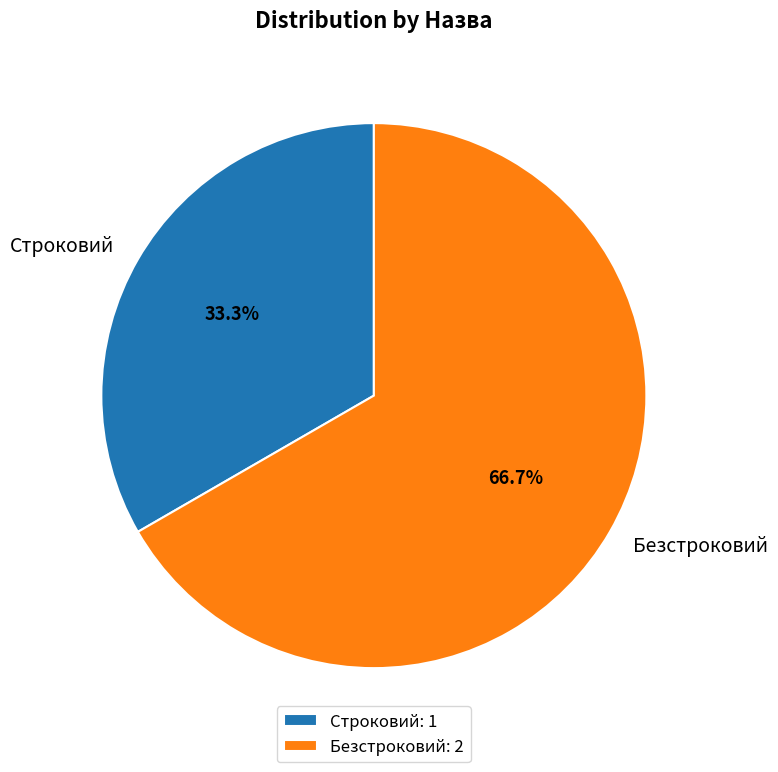

To the nearest percent, what percentage of the pie is Безстроковий?

67%